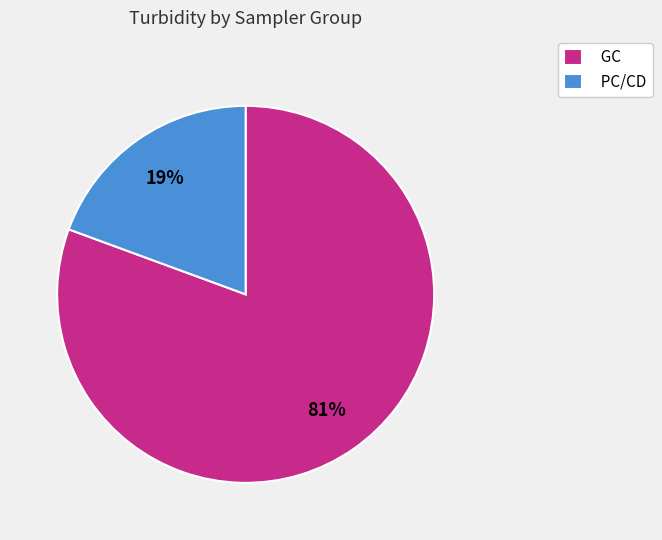

Which category has the biggest portion of the pie?

GC